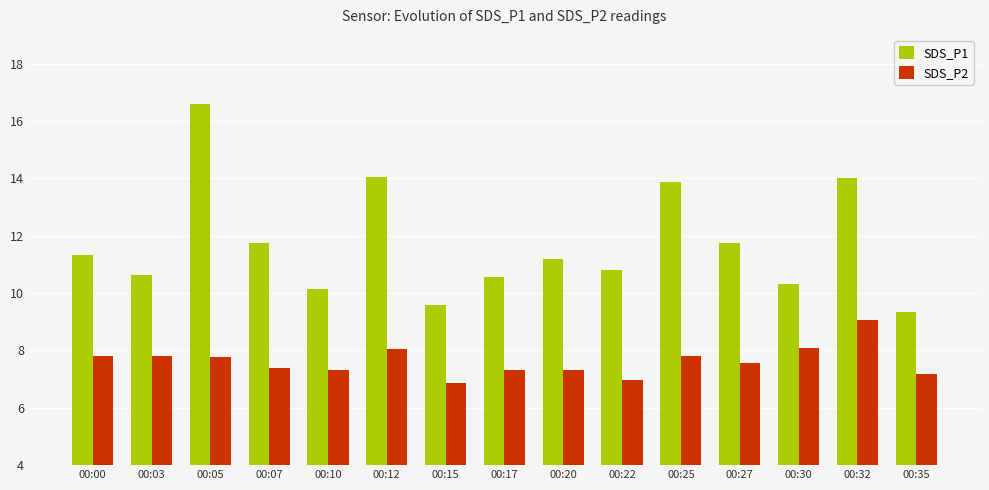

At 00:07, list the series in order from smallest to largest.

SDS_P2, SDS_P1